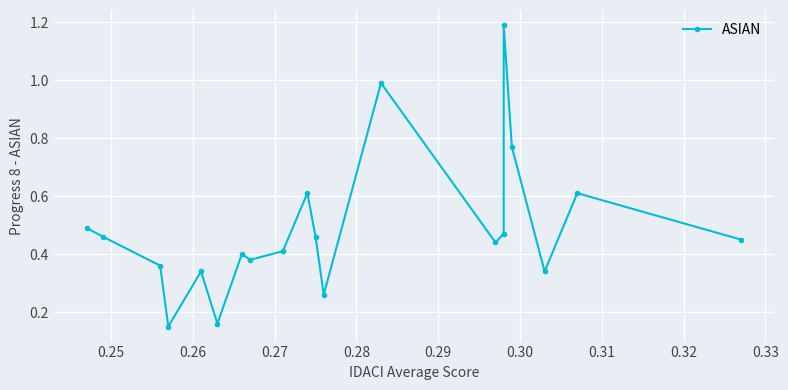

What is the label of the 2nd point from the left?

0.25